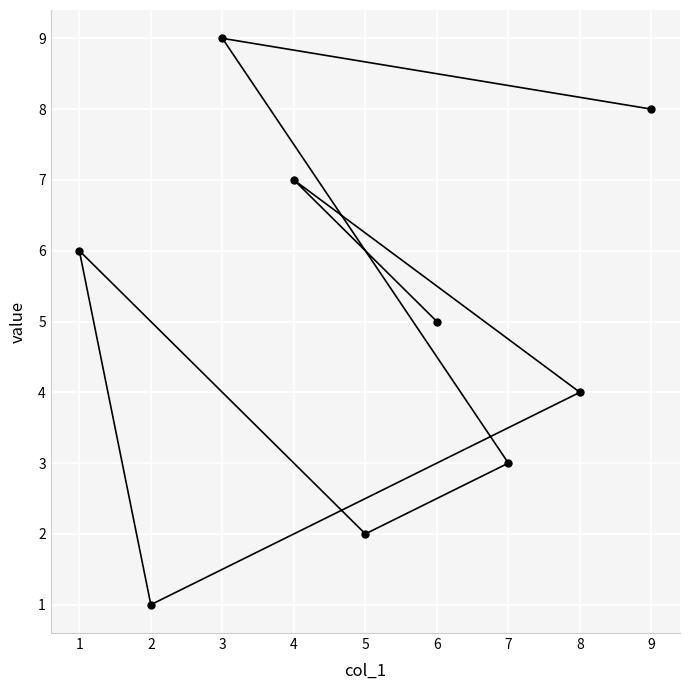

Which category has the lowest value across all series?

2